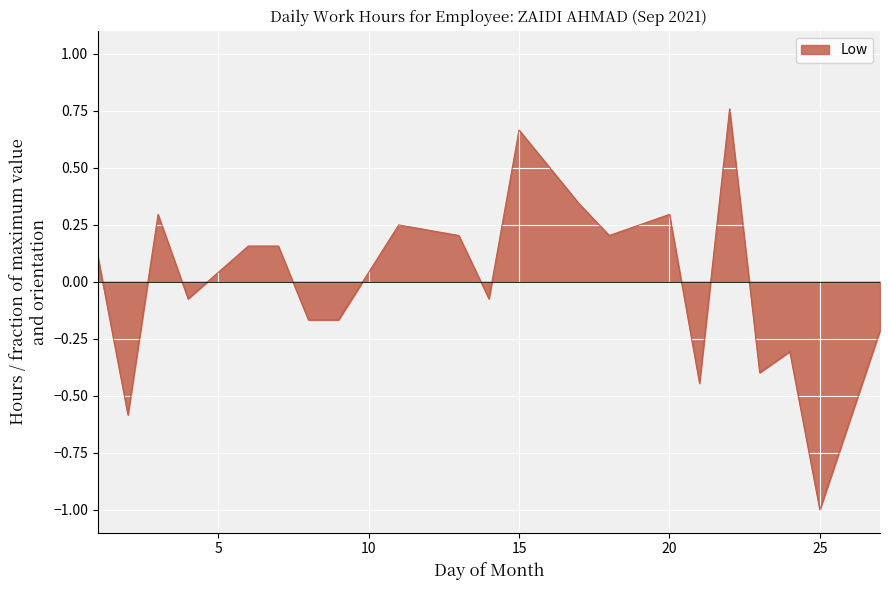

What is the minimum value shown in the chart?

-1.0